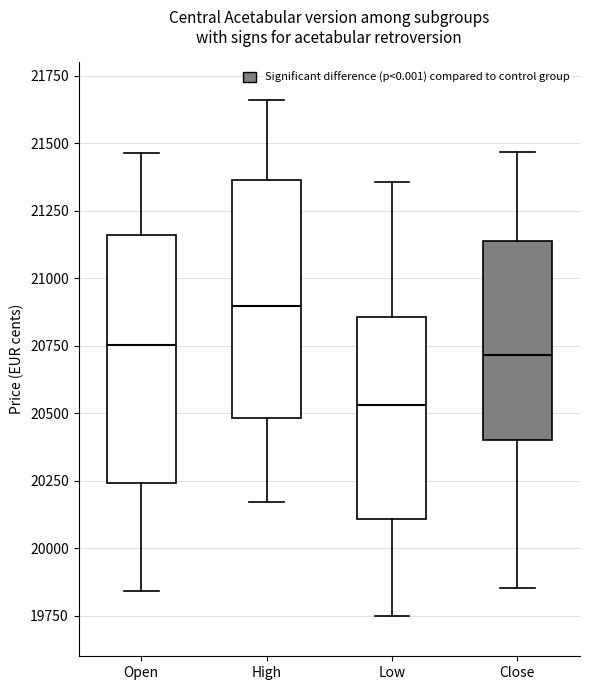

Which box's median line is the lowest?

Low